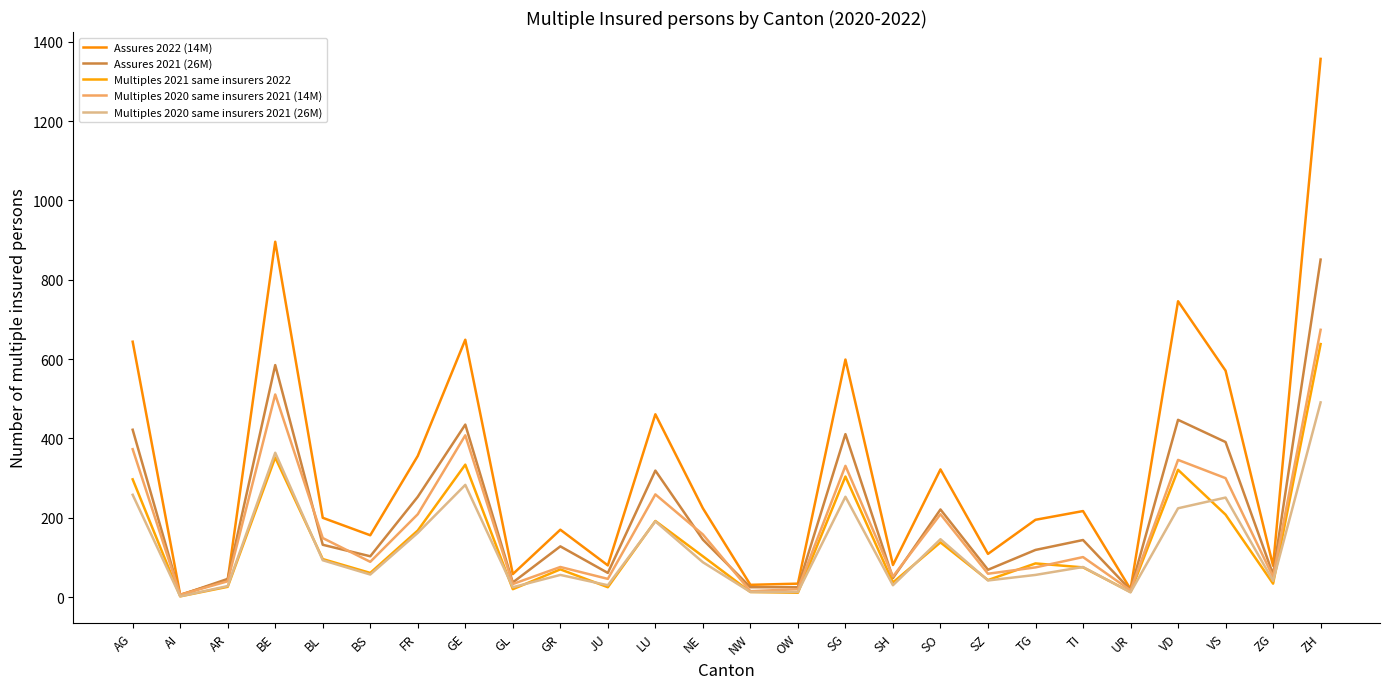

True or false: Multiples 2020 same insurers 2021 (14M) and Multiples 2021 same insurers 2022 intersect in this chart.

True